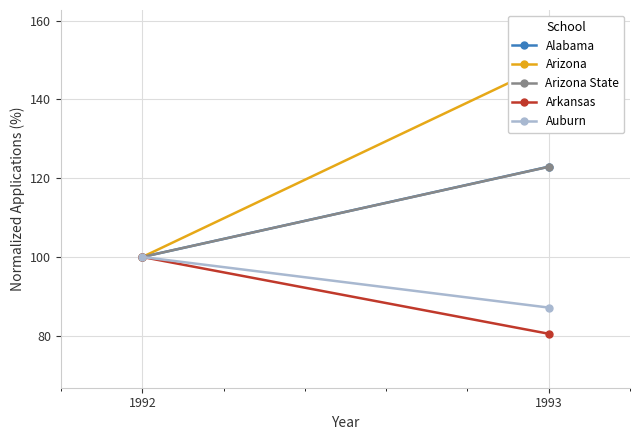

What are all the series names shown in the legend?

Alabama, Arizona, Arizona State, Arkansas, Auburn